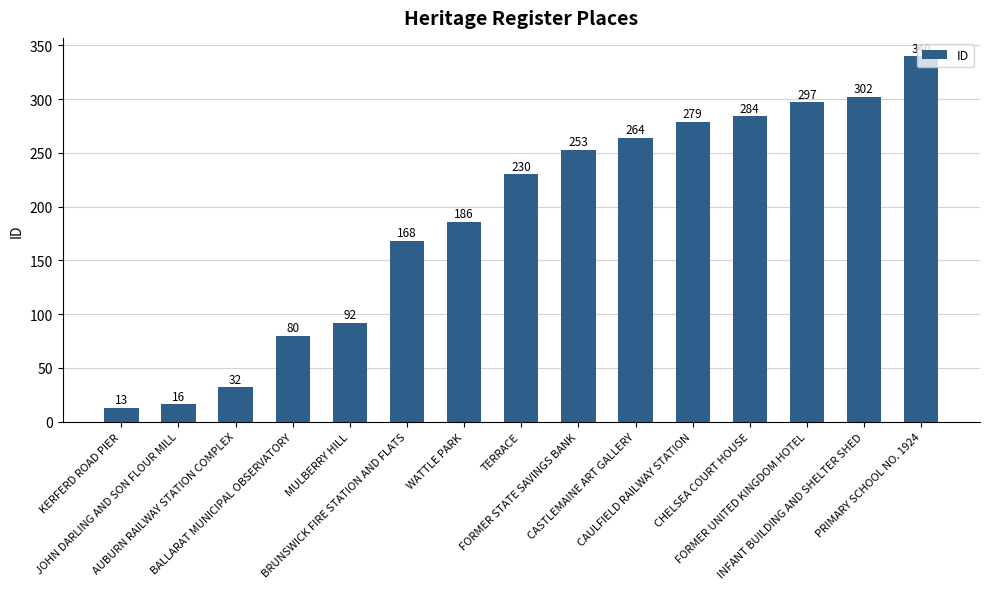

What position from the right is BRUNSWICK FIRE STATION AND FLATS?

10